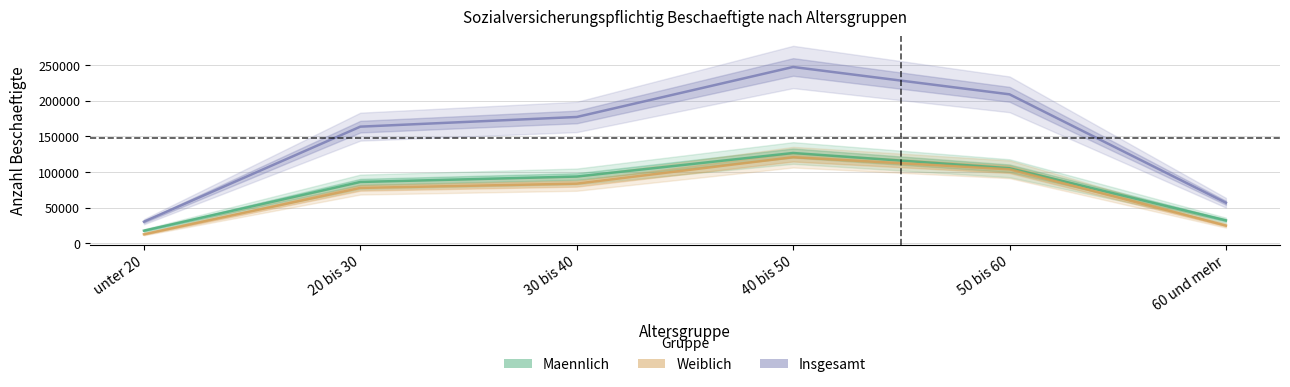

True or false: Maennlich has a value of 37547 at 20 bis 30.

False